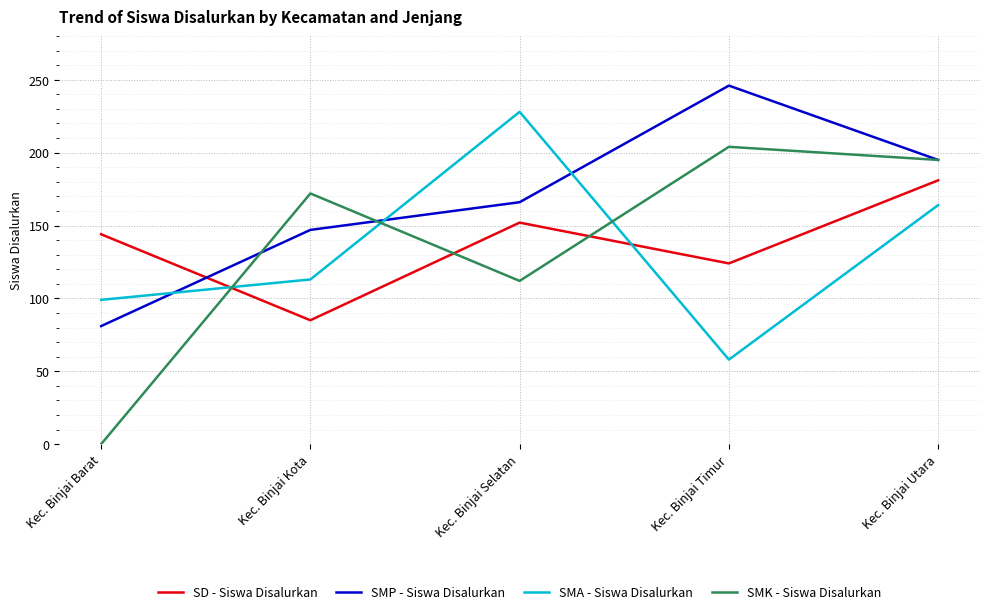

How many intersections are there between SMA - Siswa Disalurkan and SMP - Siswa Disalurkan?

3